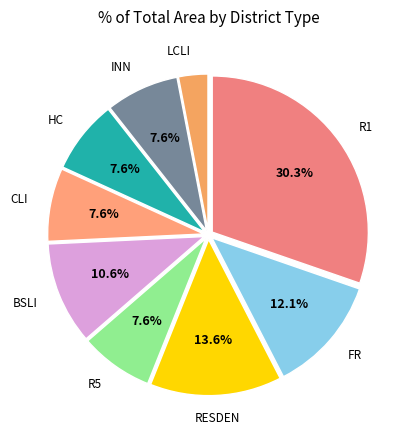

To the nearest percent, what is the difference between the largest and smallest slice percentages?

27%